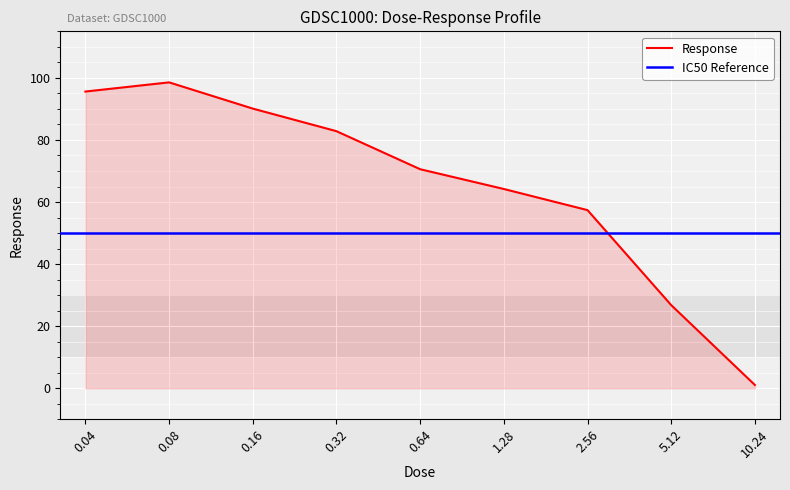

How many data points are above 70?

5